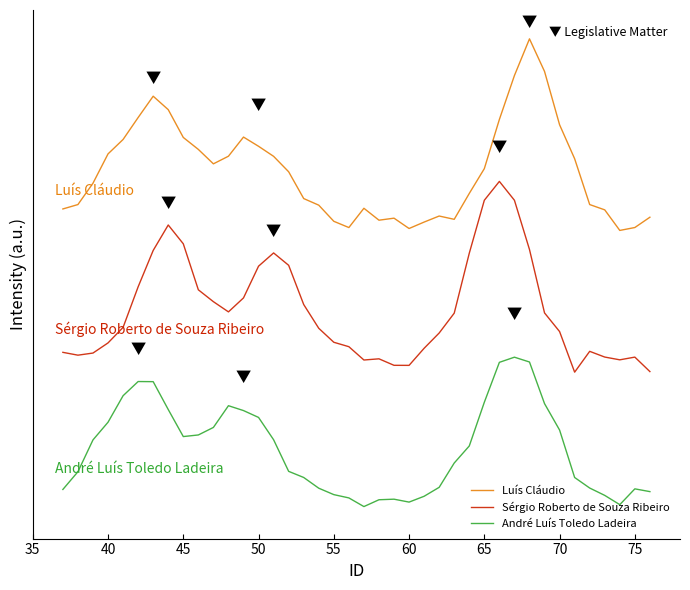

Does the chart display data point markers on the line(s)?

No